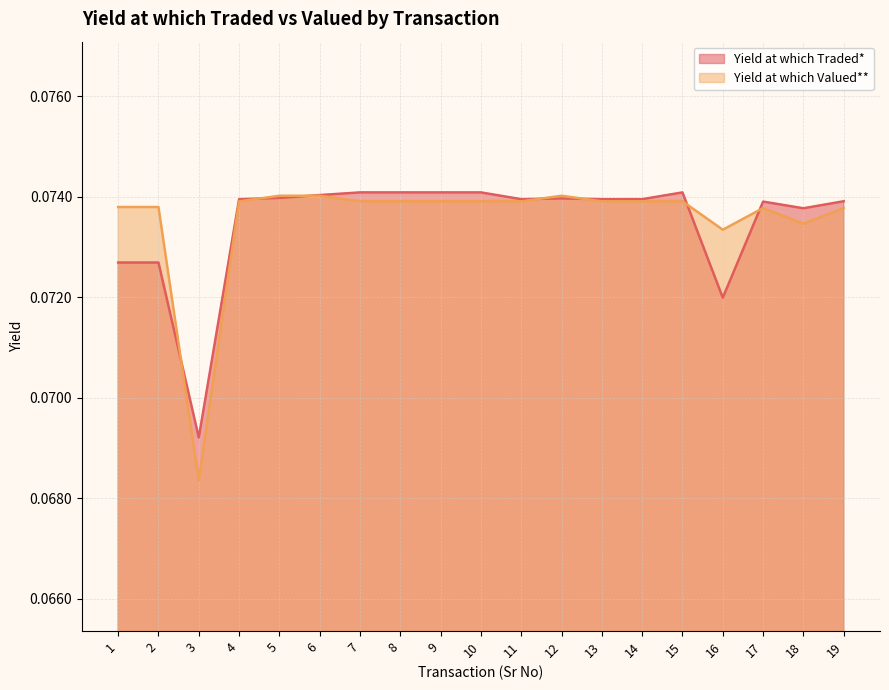

Reading left to right, what are all the values shown in this chart?

Yield at which Traded*: 0.1	0.1	0.1	0.1	0.1	0.1	0.1	0.1	0.1	0.1	0.1	0.1	0.1	0.1	0.1	0.1	0.1	0.1	0.1
Yield at which Valued**: 0.1	0.1	0.1	0.1	0.1	0.1	0.1	0.1	0.1	0.1	0.1	0.1	0.1	0.1	0.1	0.1	0.1	0.1	0.1